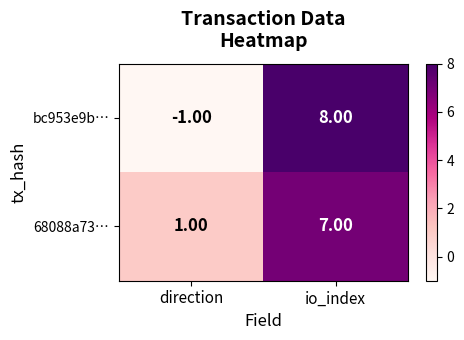

What is the difference between the bc953e9b… values at direction and io_index?

9